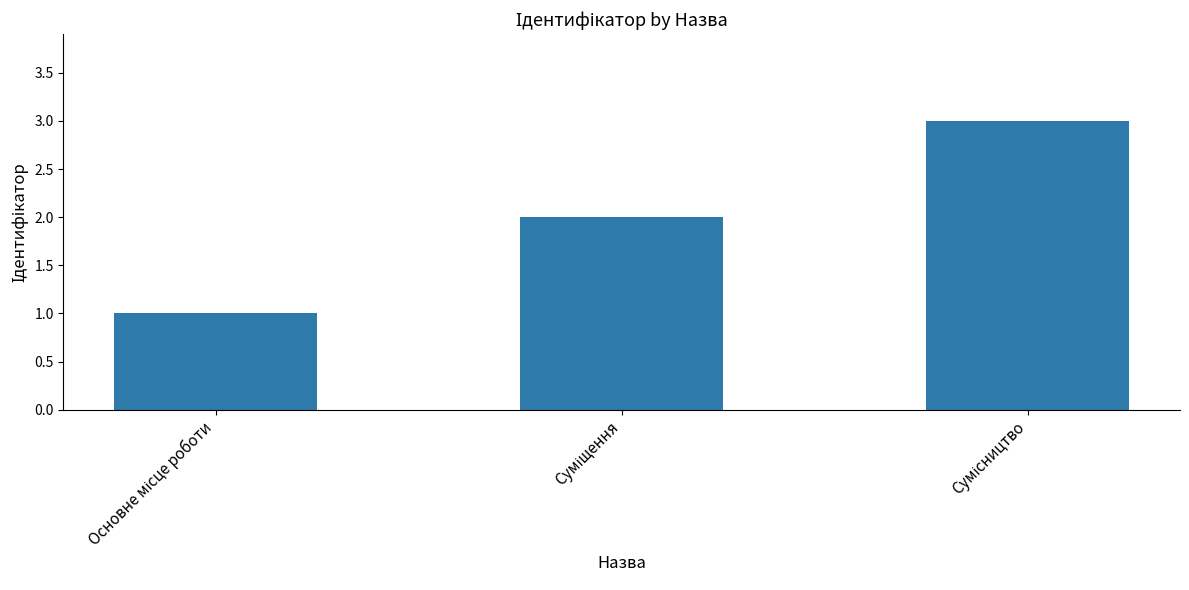

What is the sum of all values?

6